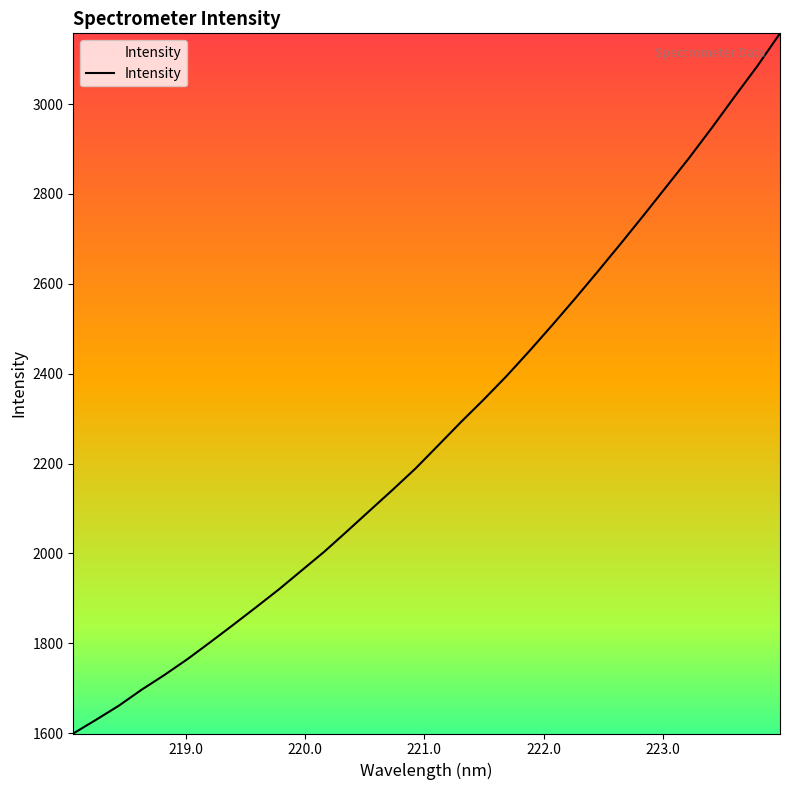

What is the difference between the maximum and minimum values?

1558.4